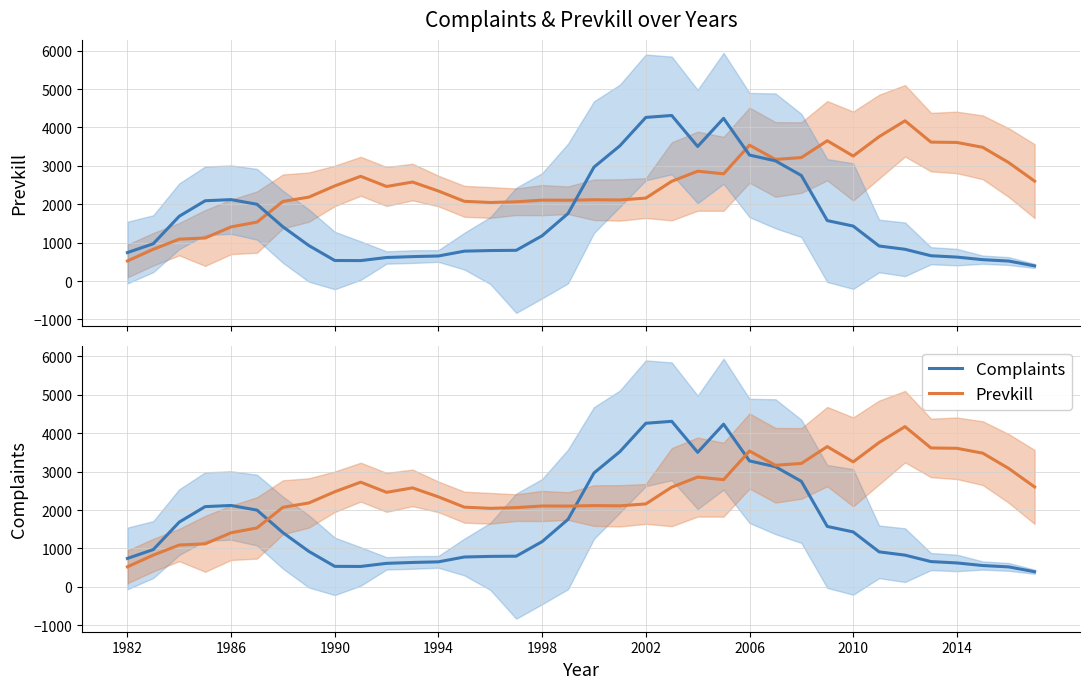

Rank the series by their maximum value, from highest to lowest.

Complaints, Prevkill